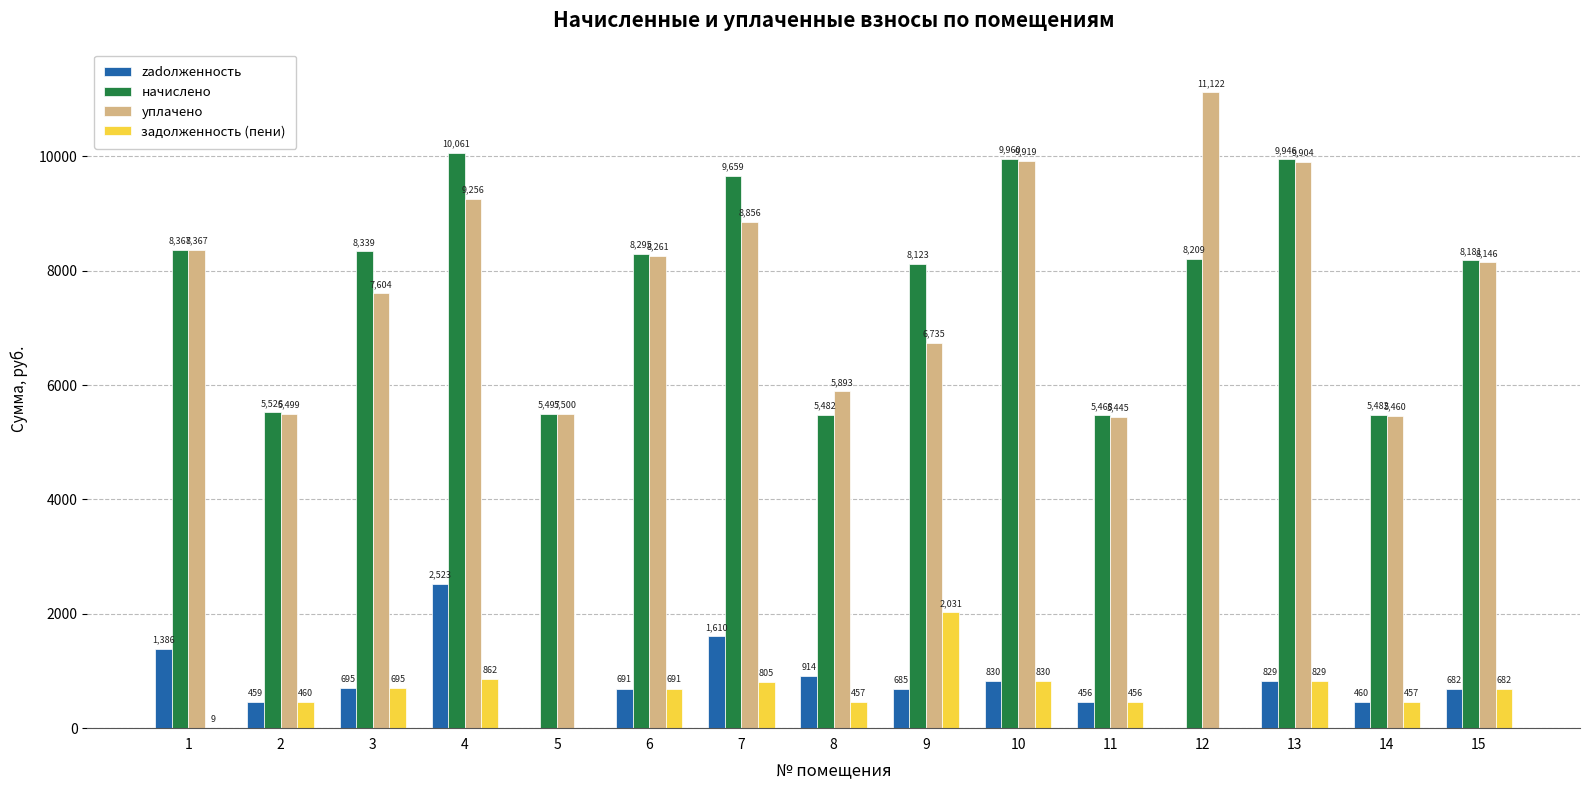

How many distinct data groups are displayed?

4